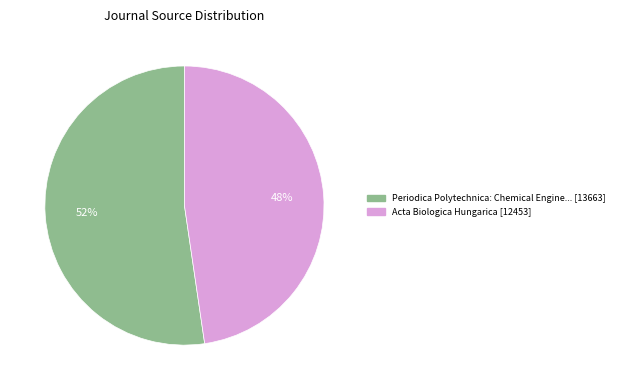

To the nearest percent, what is the average slice percentage?

50%